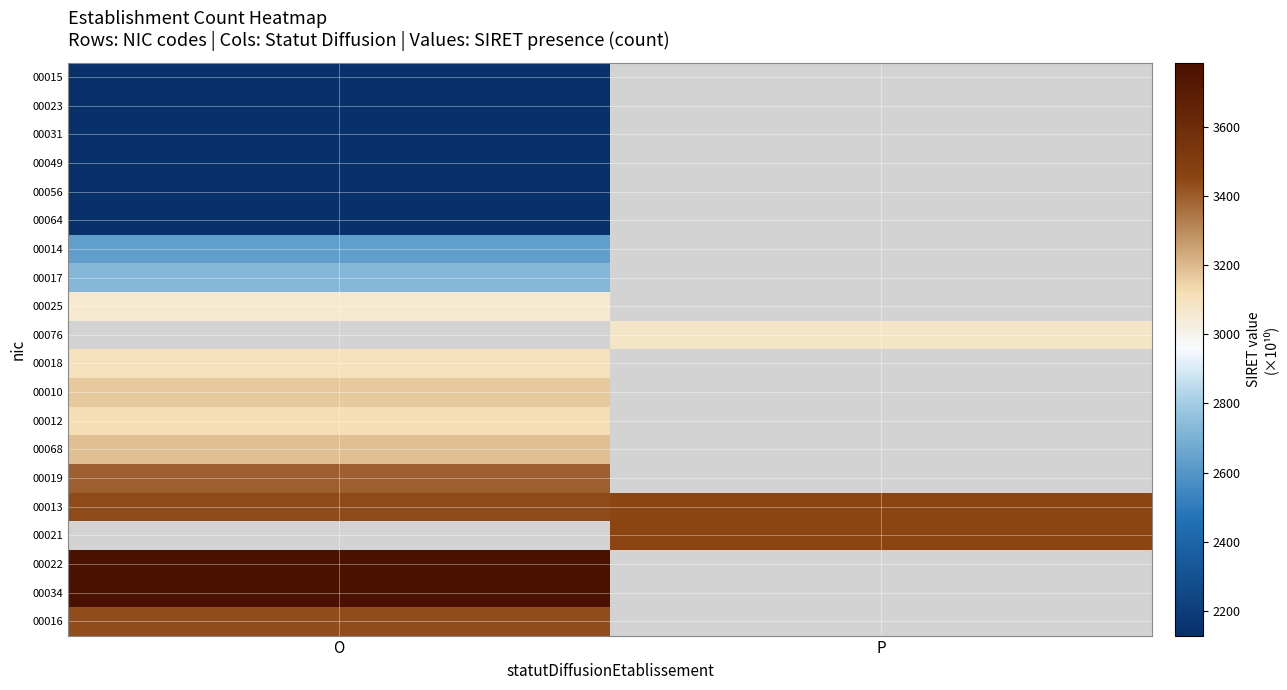

Is the value of 00018 at P greater than the value of 00025 at O?

No